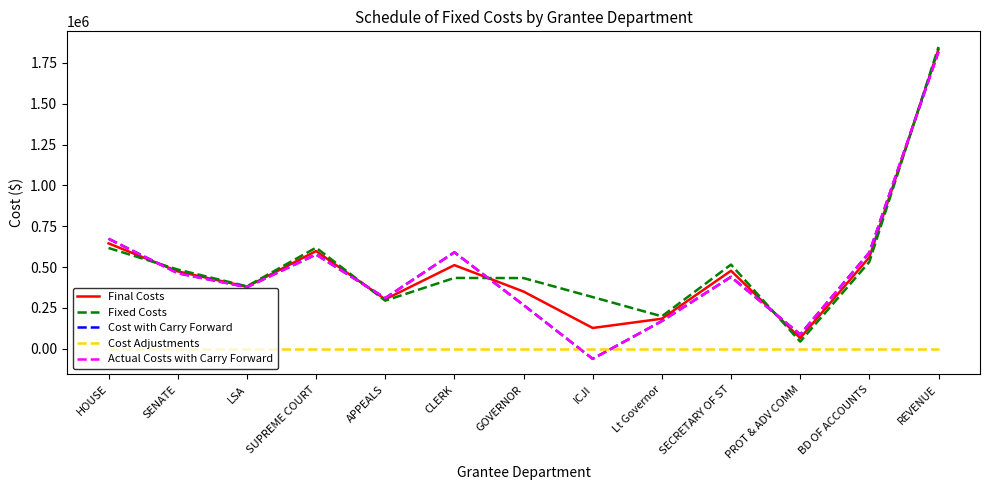

At how many categories does at least one series exceed 753888?

1